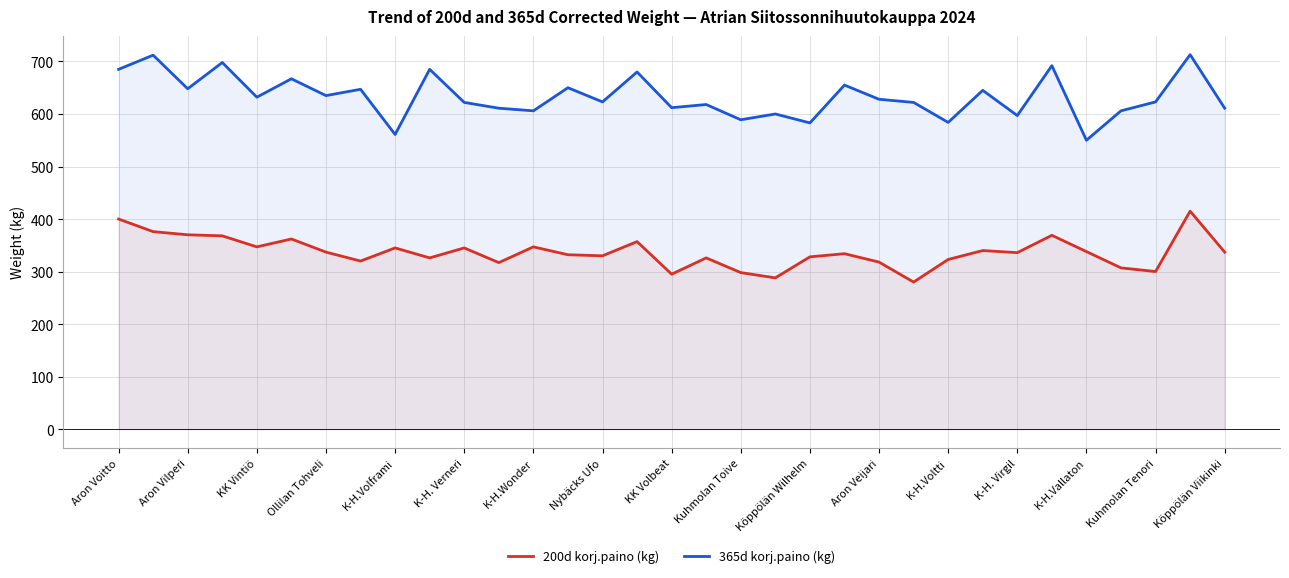

What is the sum of all 365d korj.paino (kg) values?

20890